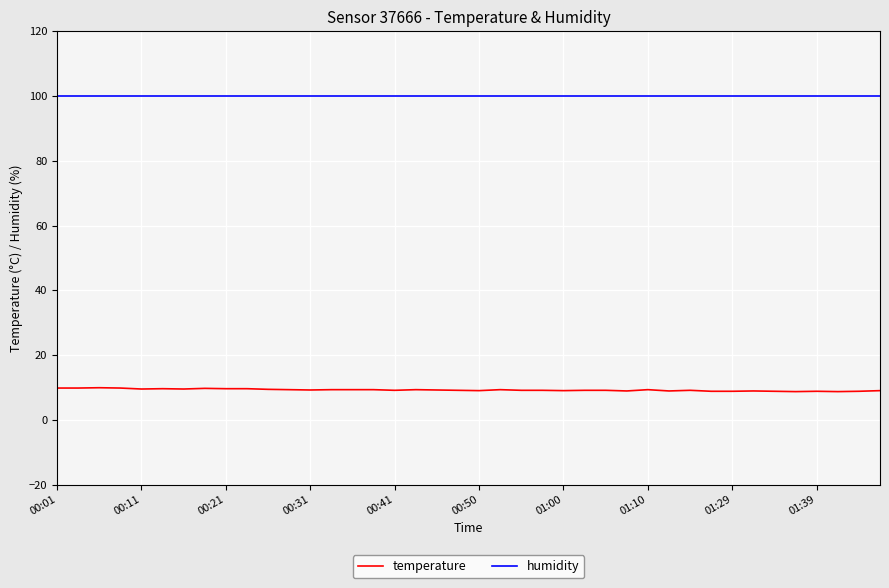

True or false: temperature and humidity intersect in this chart.

False